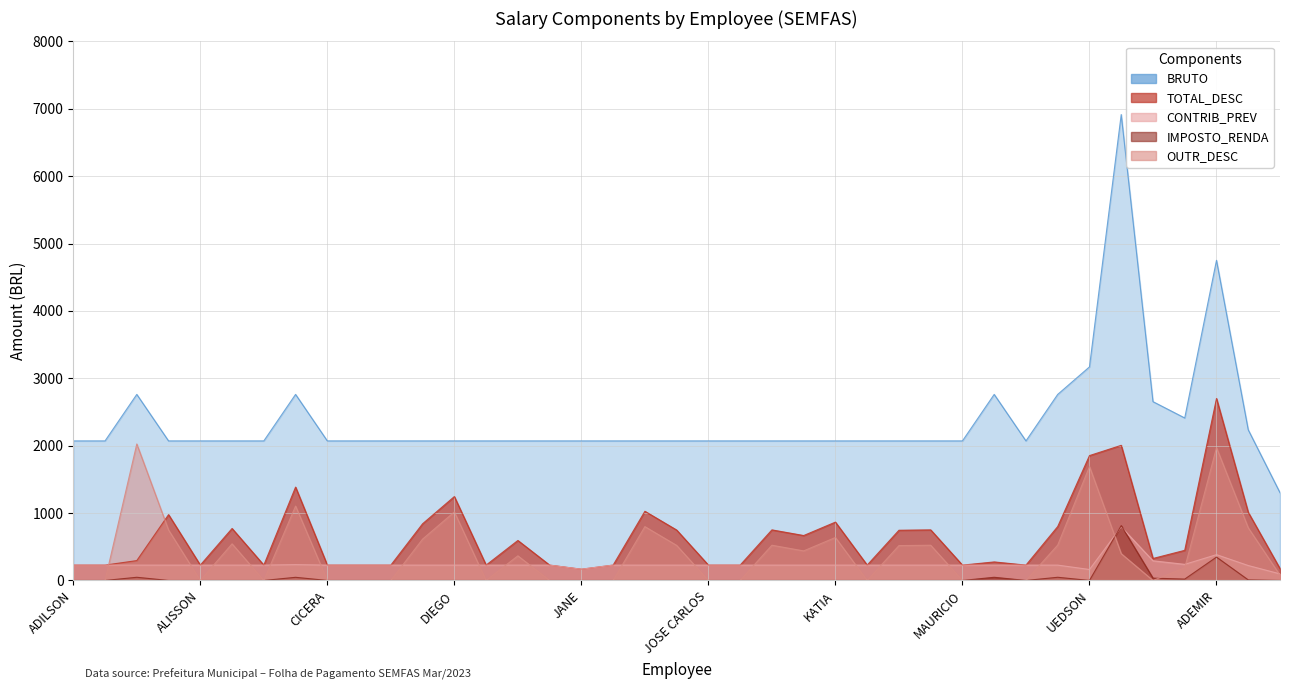

Rank the series at JERONIMO from lowest to highest value.

IMPOSTO_RENDA, OUTR_DESC, TOTAL_DESC, CONTRIB_PREV, BRUTO